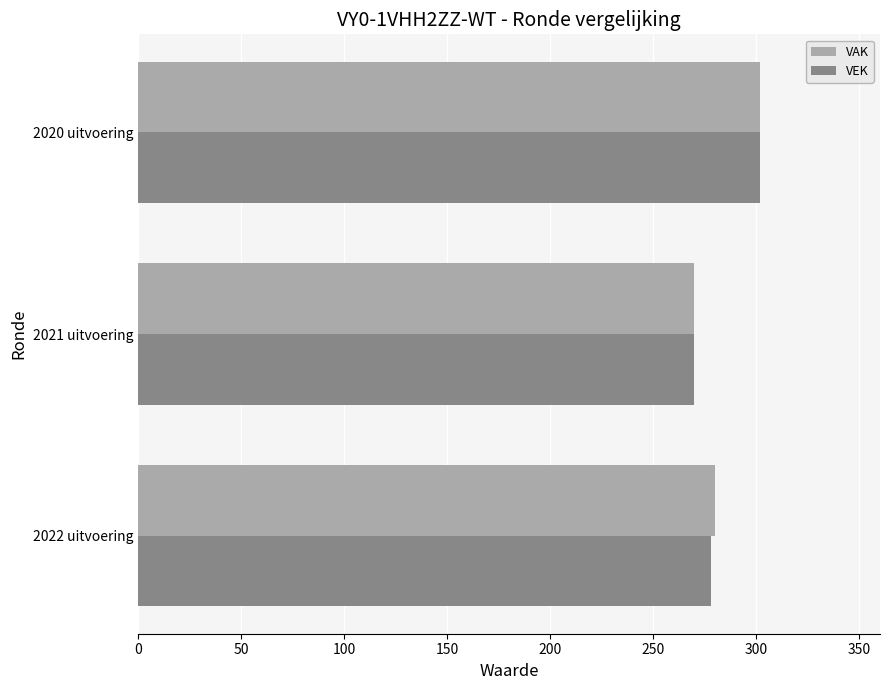

Between 2022 uitvoering and 2020 uitvoering, which series saw the biggest shift?

VEK